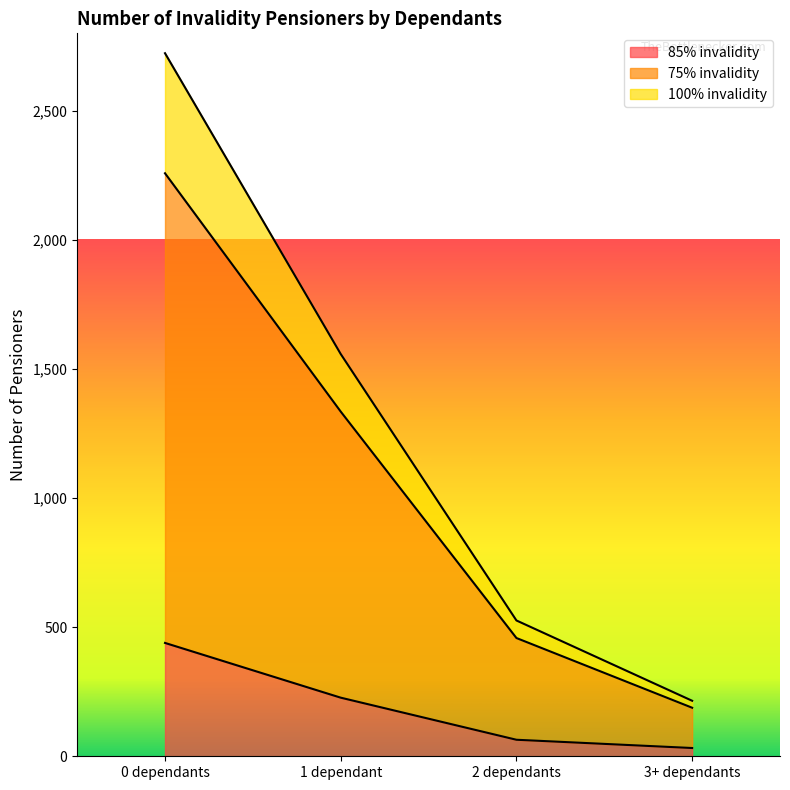

What is the spread (max minus min) of values at 3+ dependants?

183